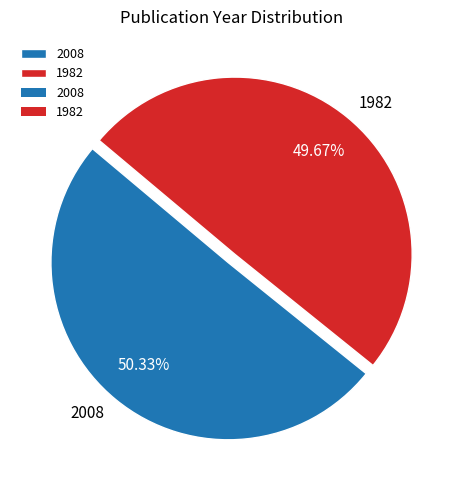

Is 1982 the majority of the pie?

No